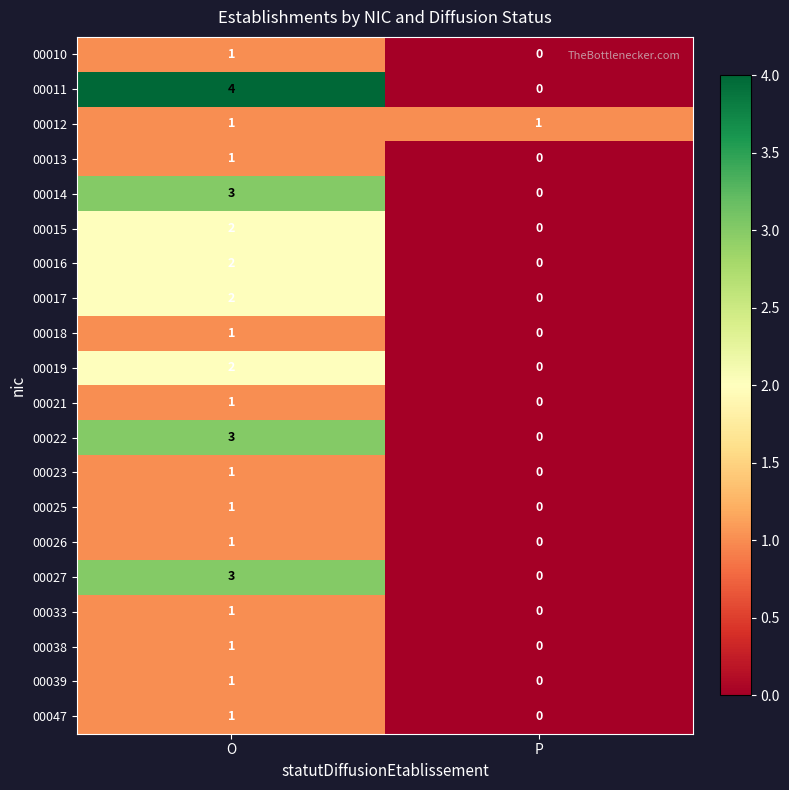

At which label does 00017 reach its minimum?

P